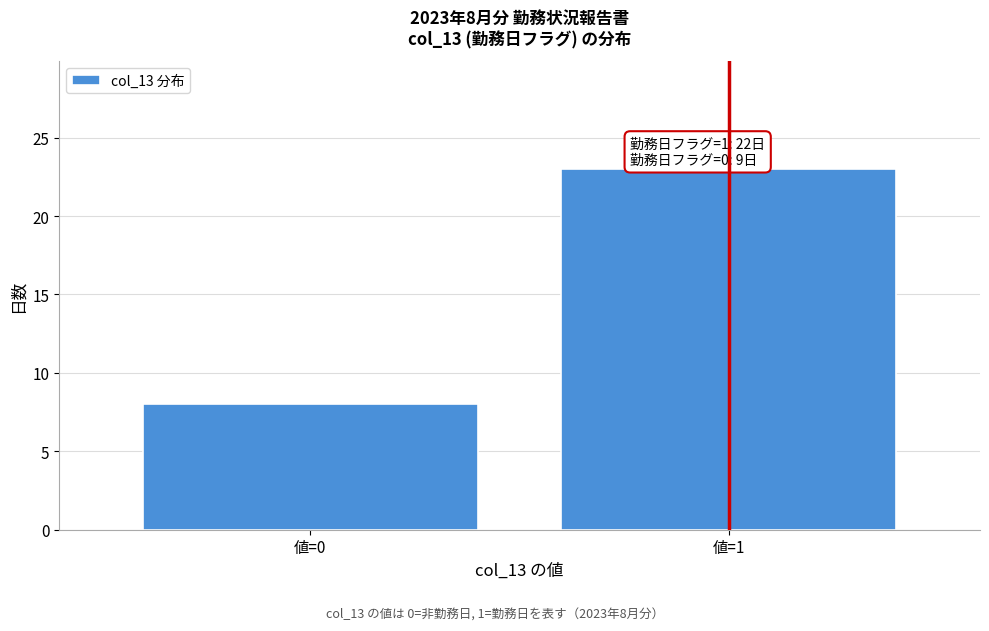

Reading left to right, transcribe all the data shown in this chart.

値=0=8	値=1=23